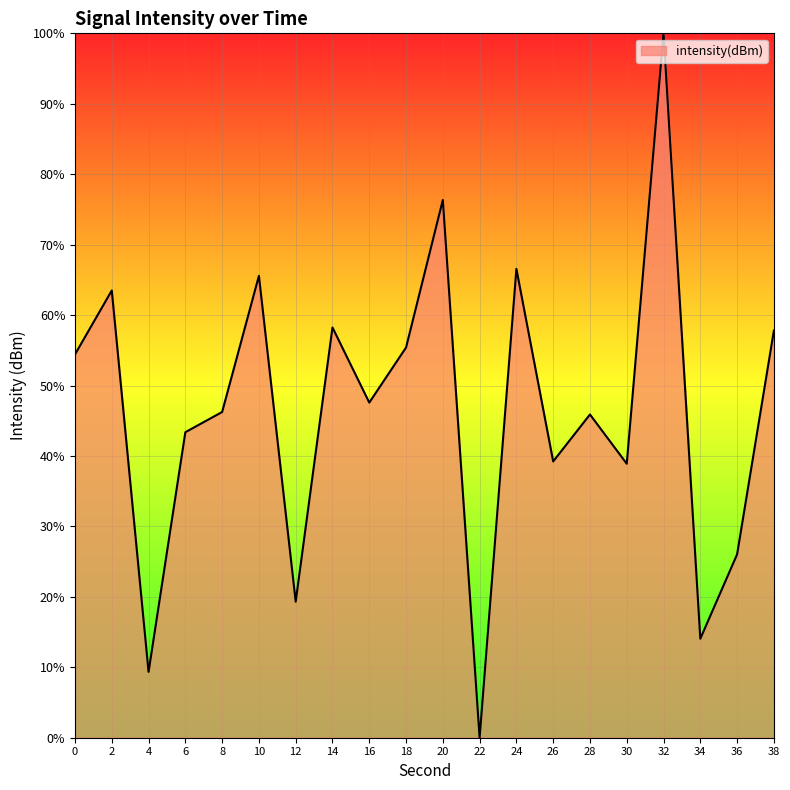

Approximately how many times larger is the value at 8 compared to 34?

3.3